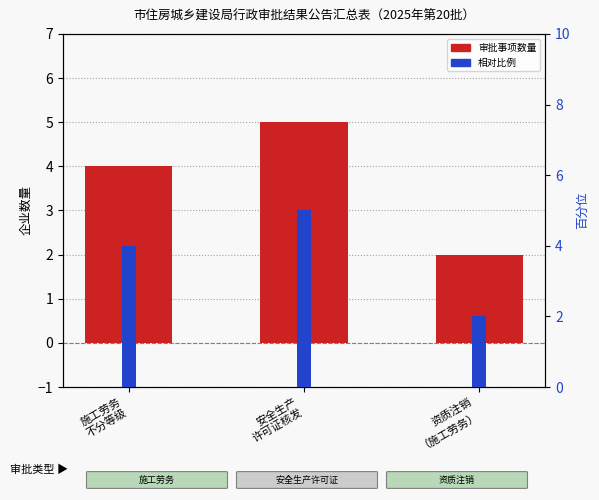

How many data points in 审批数量 are less than 4?

1